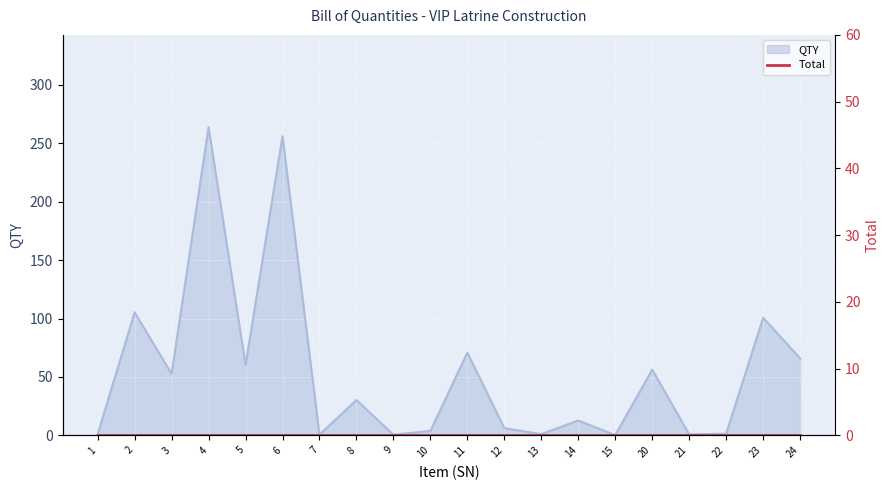

Approximately how many times larger is the value at 3 compared to 14?

4.1